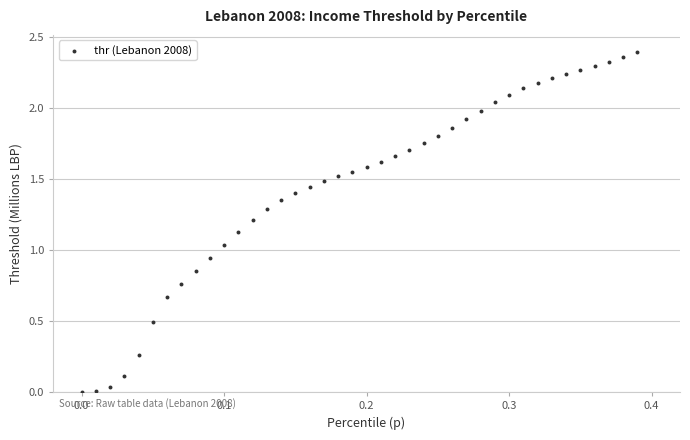

What is the range of X values (max minus min)?

0.4